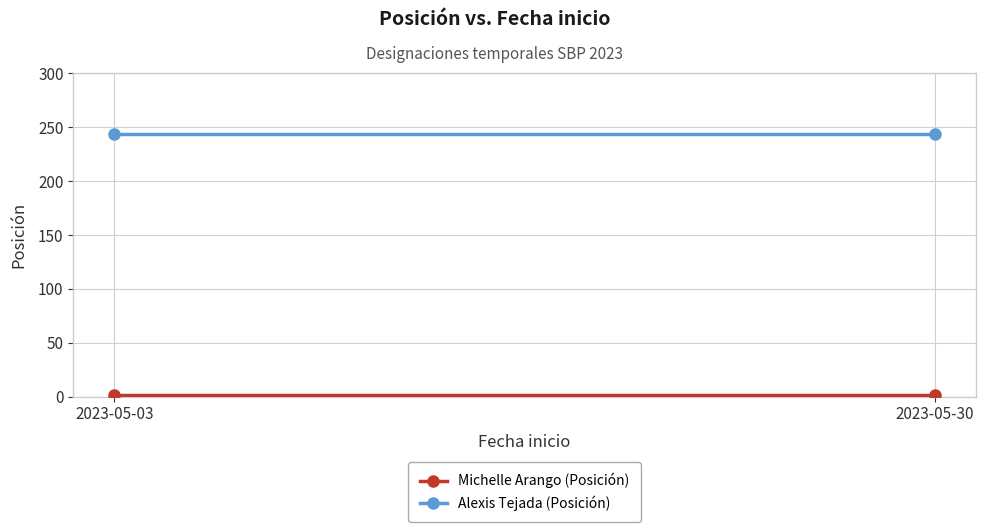

Reading left to right, what are all the values shown in this chart?

Michelle Arango (Posición): 2	2
Alexis Tejada (Posición): 244	244